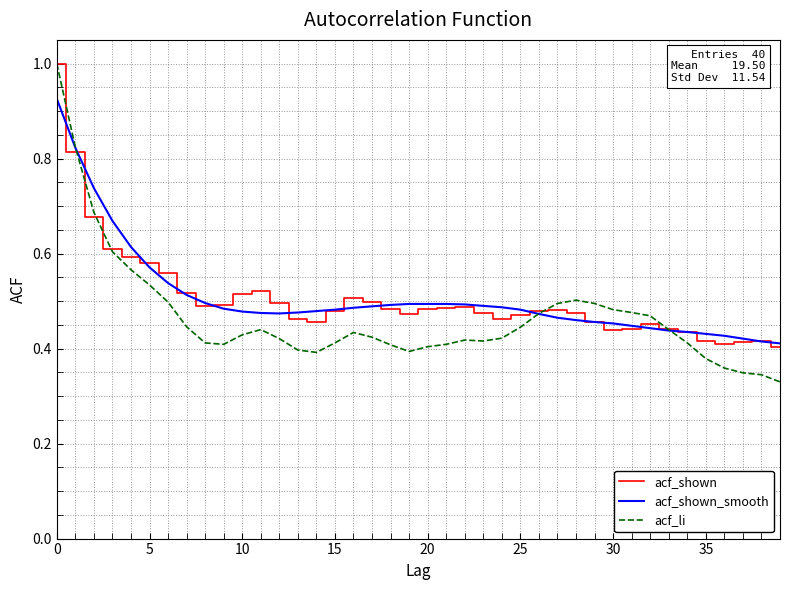

What is the maximum value for acf_shown?

1.0